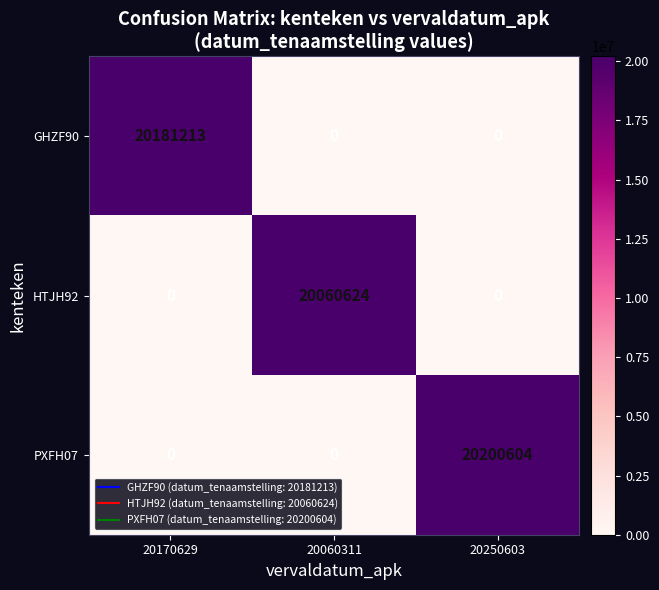

What is the difference between the HTJH92 values at 20170629 and 20060311?

20060624